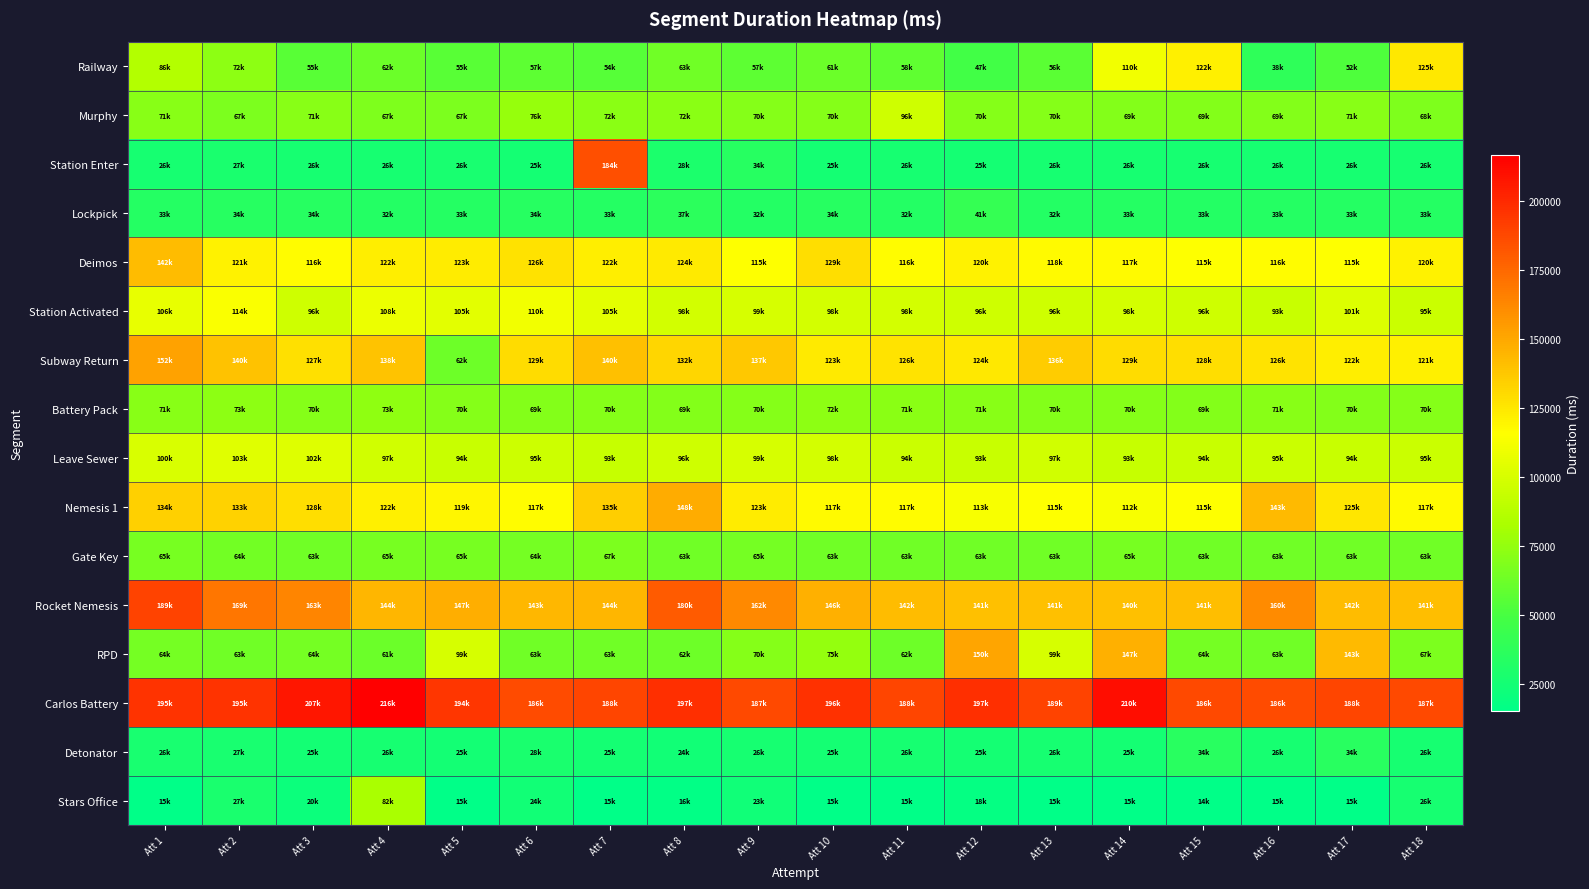

Which category has the lowest value across all series?

Att 15